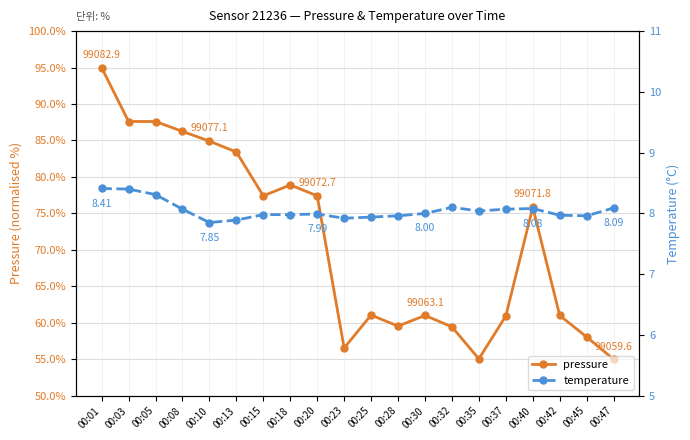

True or false: temperature and pressure intersect in this chart.

False